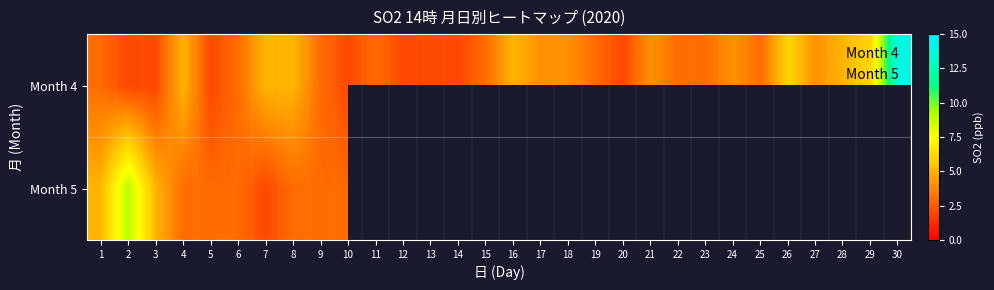

Count the number of categories in the chart.

30